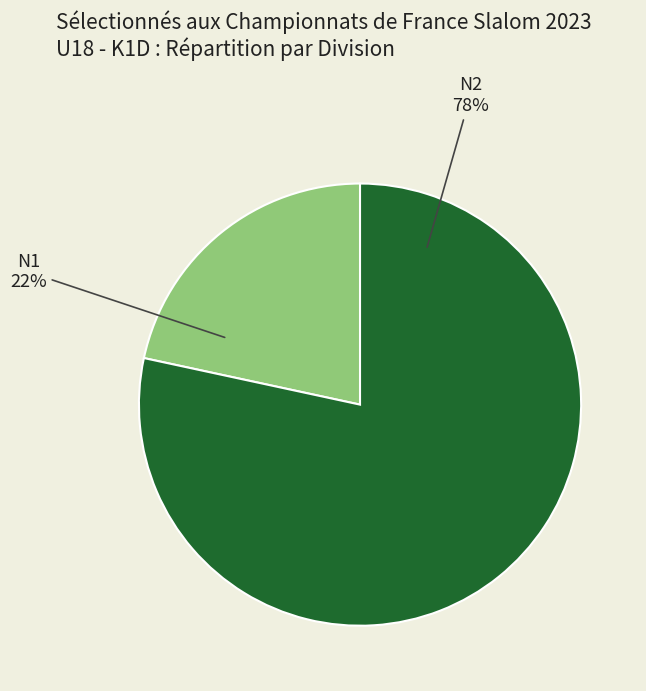

Which has a higher value, N1 or N2?

N2